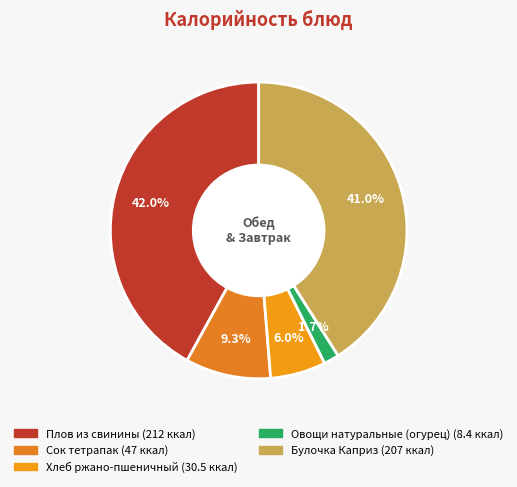

What is the total percentage of Плов из свинины and Овощи натуральные (огурец)?

43.7%